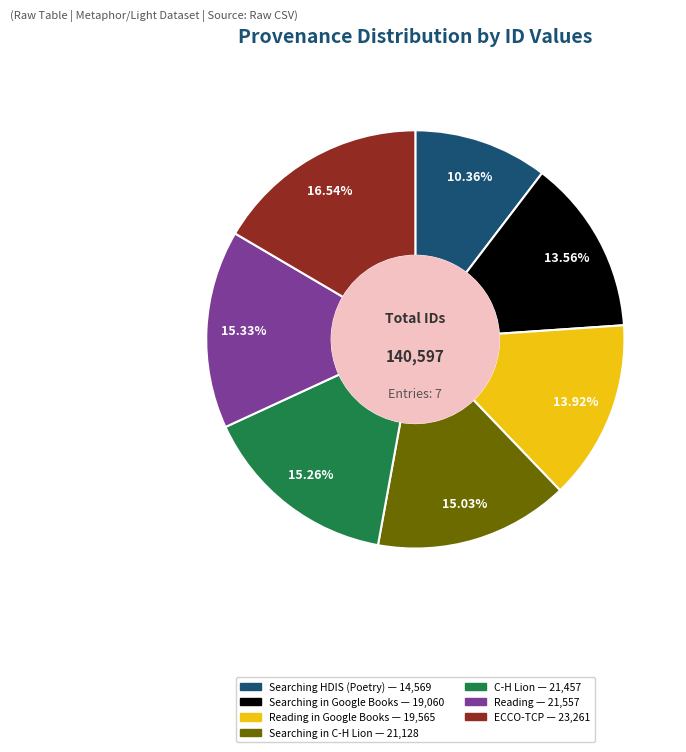

To the nearest percent, what is the difference between the largest and smallest slice percentages?

6%